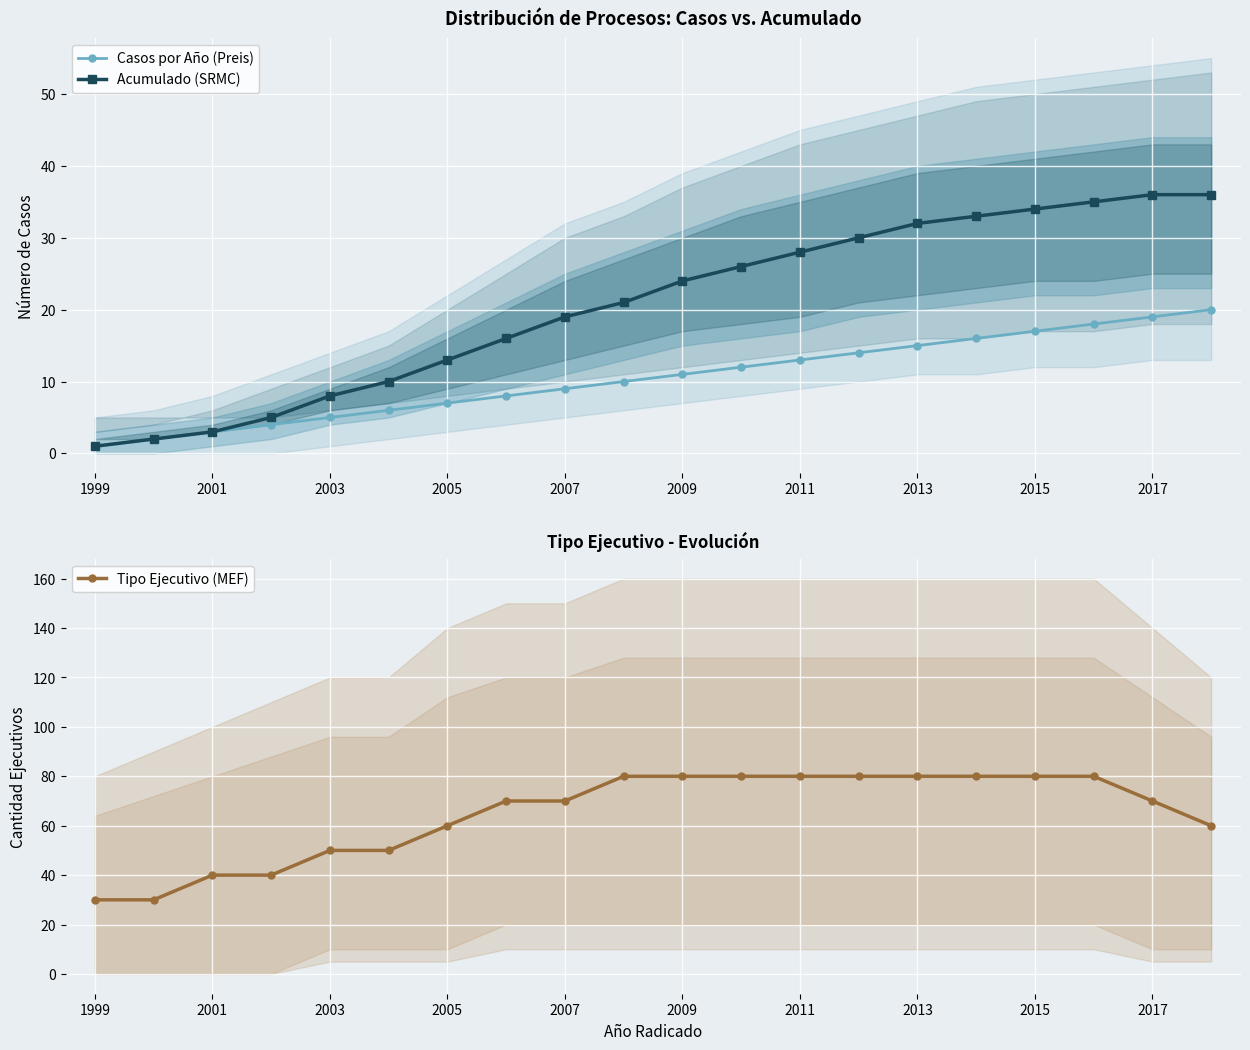

True or false: Acumulado (SRMC) has a value of 19 at 2007.

True